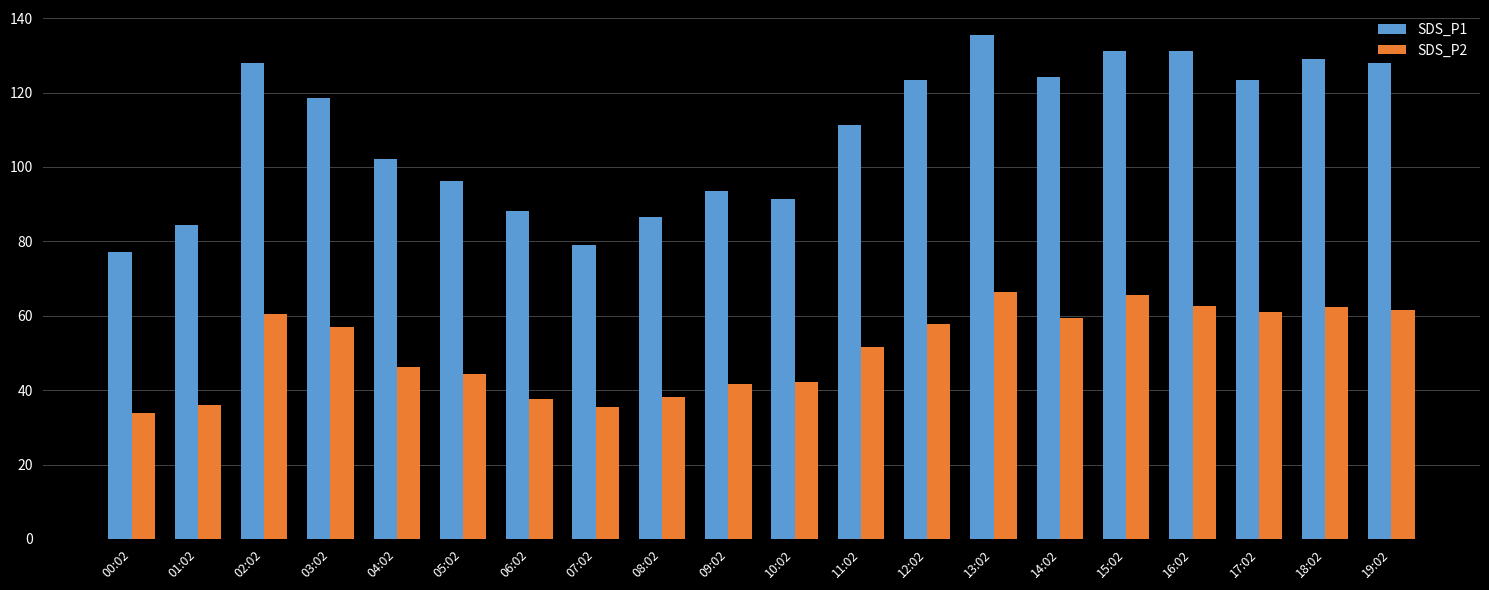

Rank the series by their average value, from highest to lowest.

SDS_P1, SDS_P2